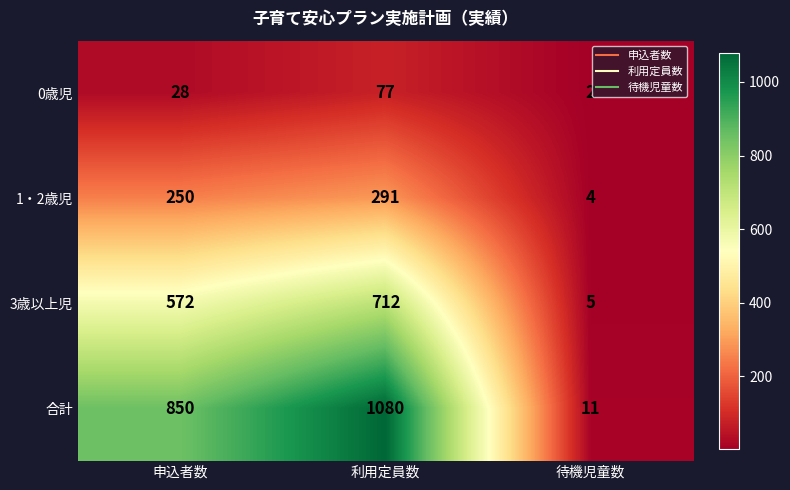

What is the total value across all series at 待機児童数?

22